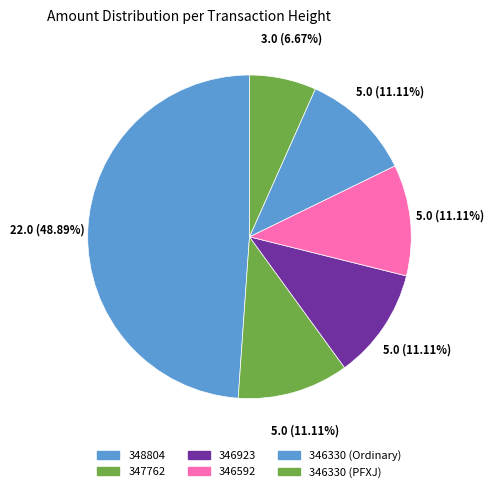

How many slices are in this pie chart?

6